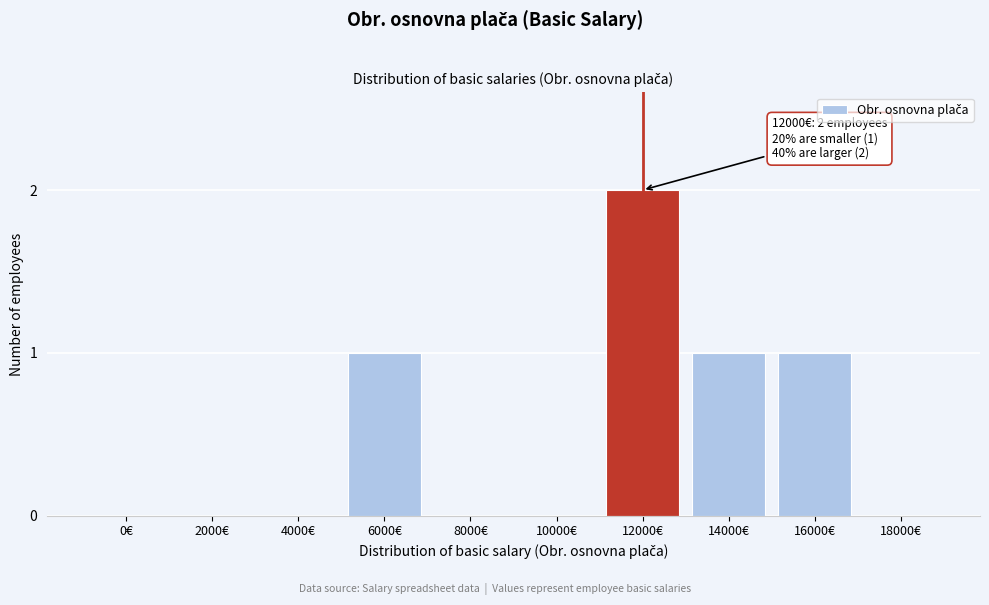

Reading left to right, list all the values displayed in this chart.

0€=0	2000€=0	4000€=0	6000€=1	8000€=0	10000€=0	12000€=2	14000€=1	16000€=1	18000€=0